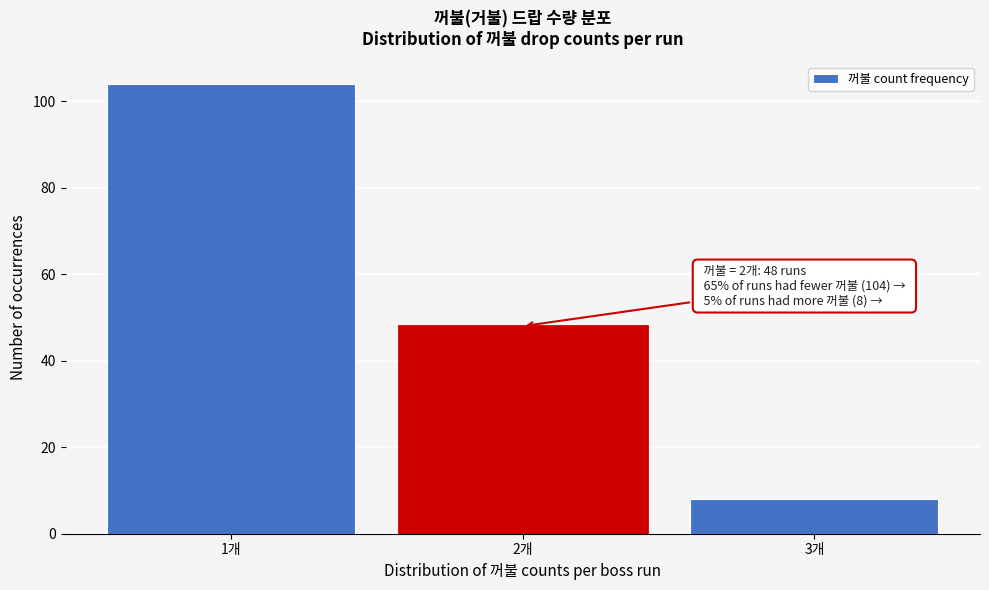

Reading right to left, what are all the values shown in this chart?

8	48	104